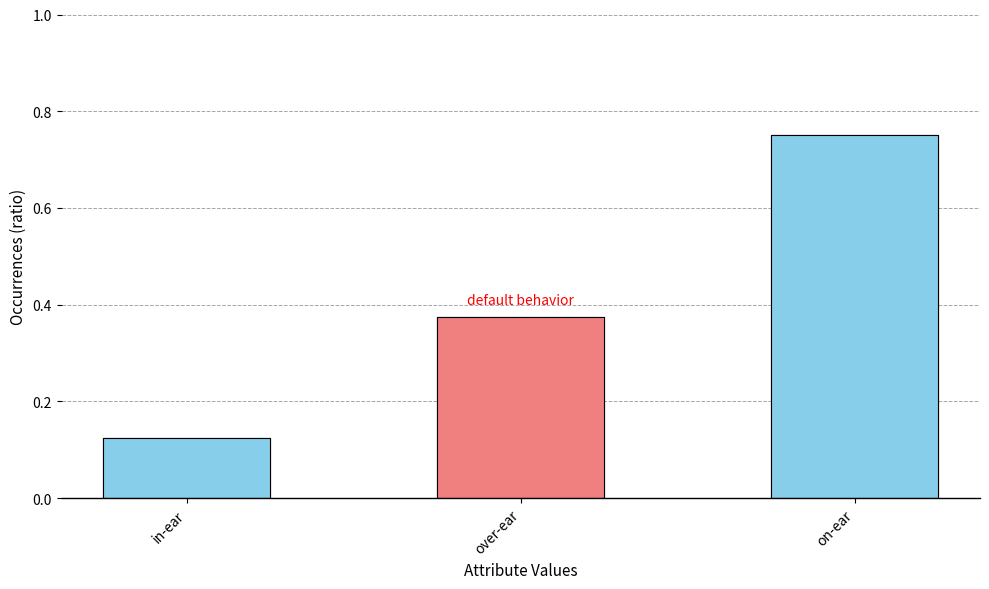

What is the difference between the maximum and minimum values?

0.6